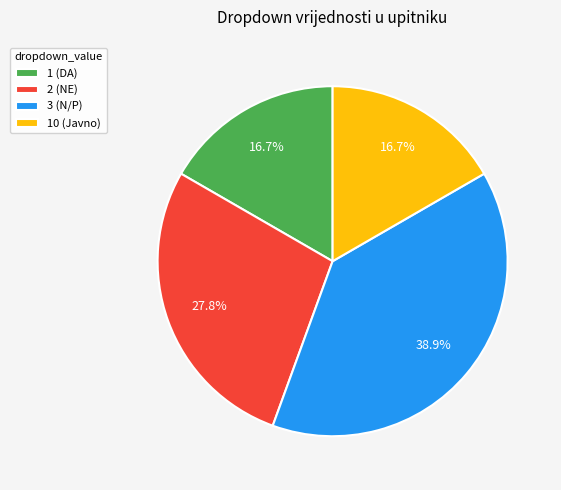

Do 3 (N/P) and 1 (DA) together represent more than half of the pie?

Yes